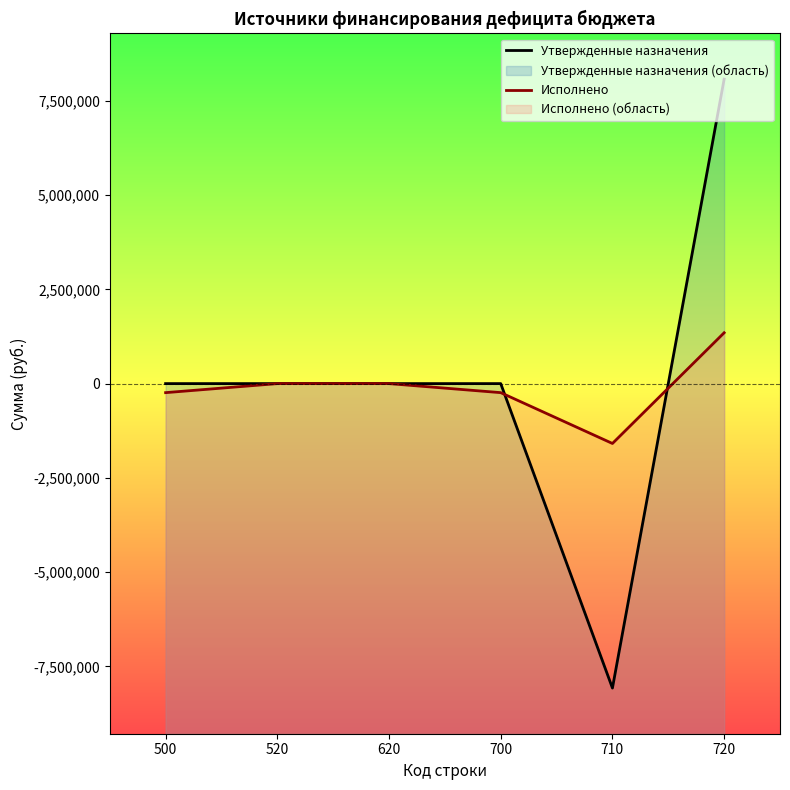

What is the total value across all series at 710?

-9658960.9